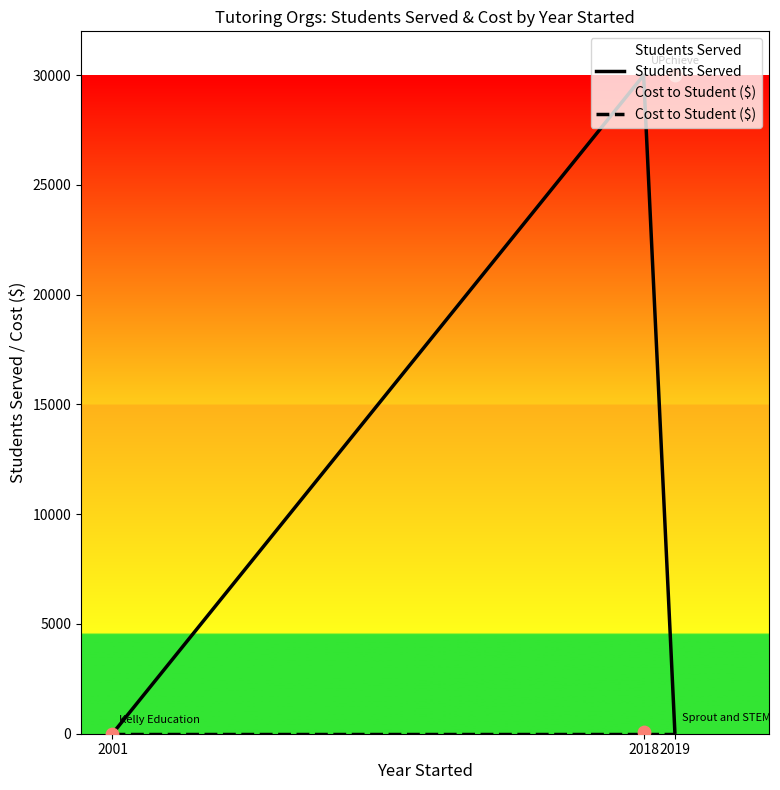

Which series reaches the maximum Y coordinate?

Students Served